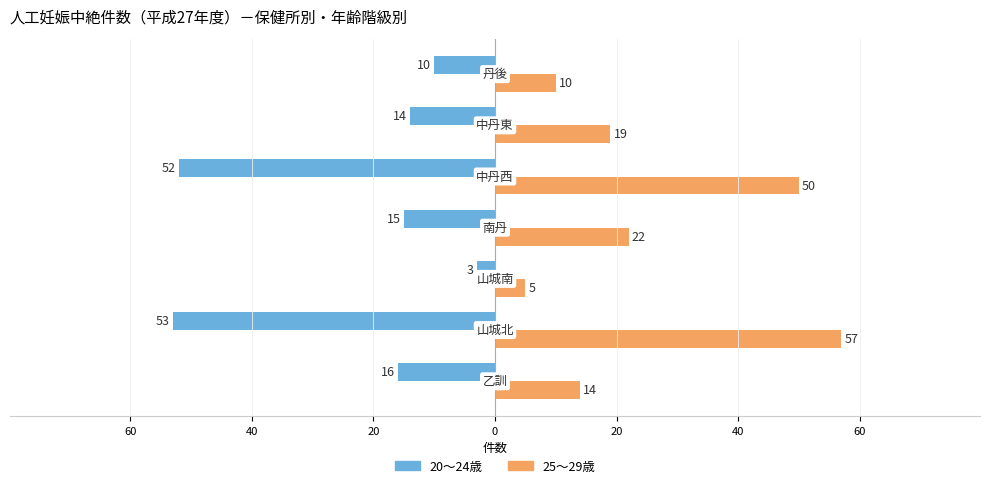

Reading left to right, extract all data points from this chart.

20～24歳: -16	-53	-3	-15	-52	-14	-10
25～29歳: 14	57	5	22	50	19	10